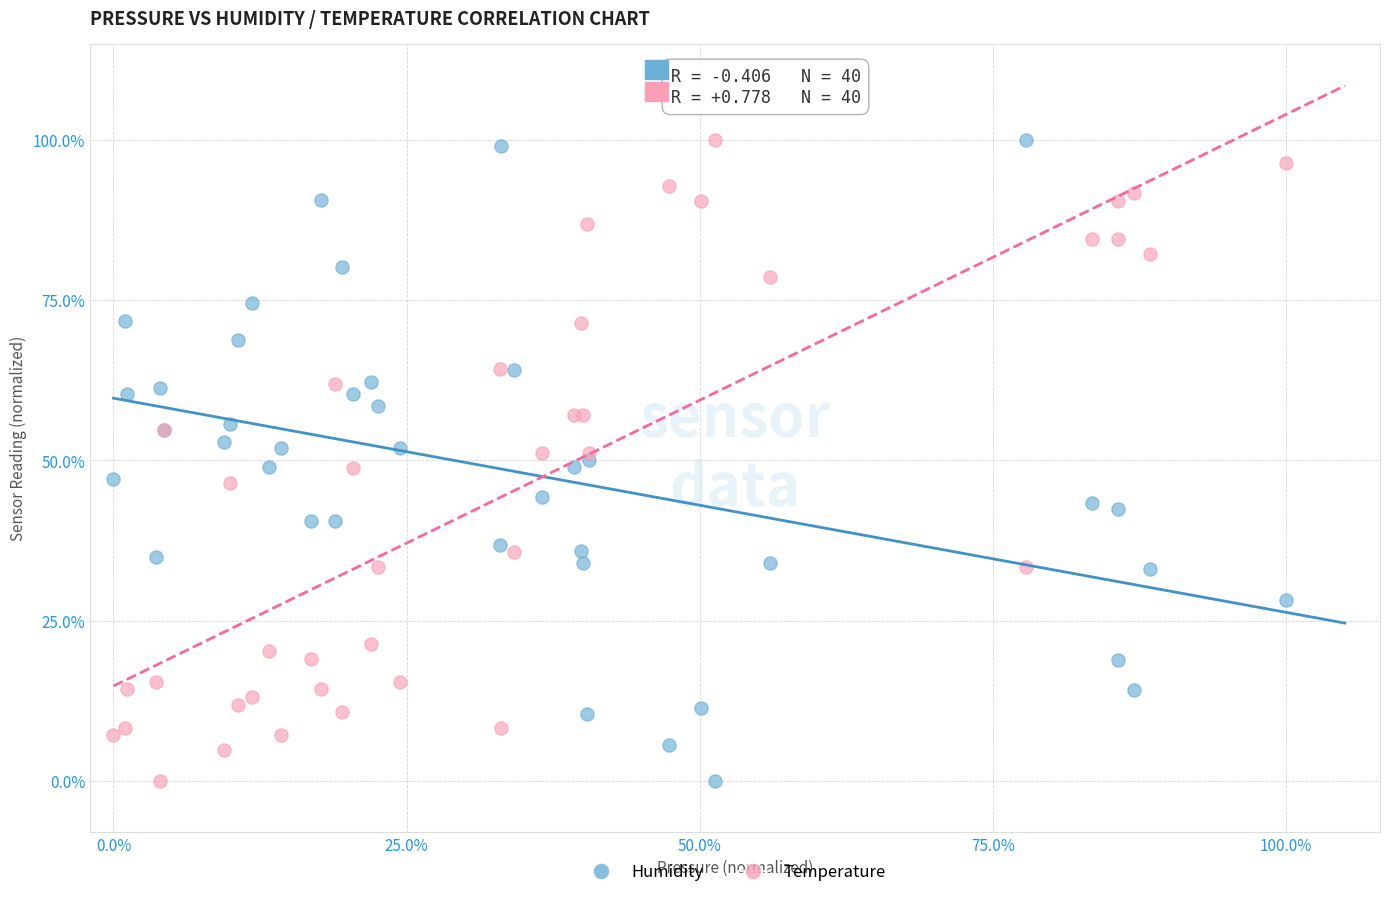

What are all the series names shown in the legend?

Humidity, Temperature